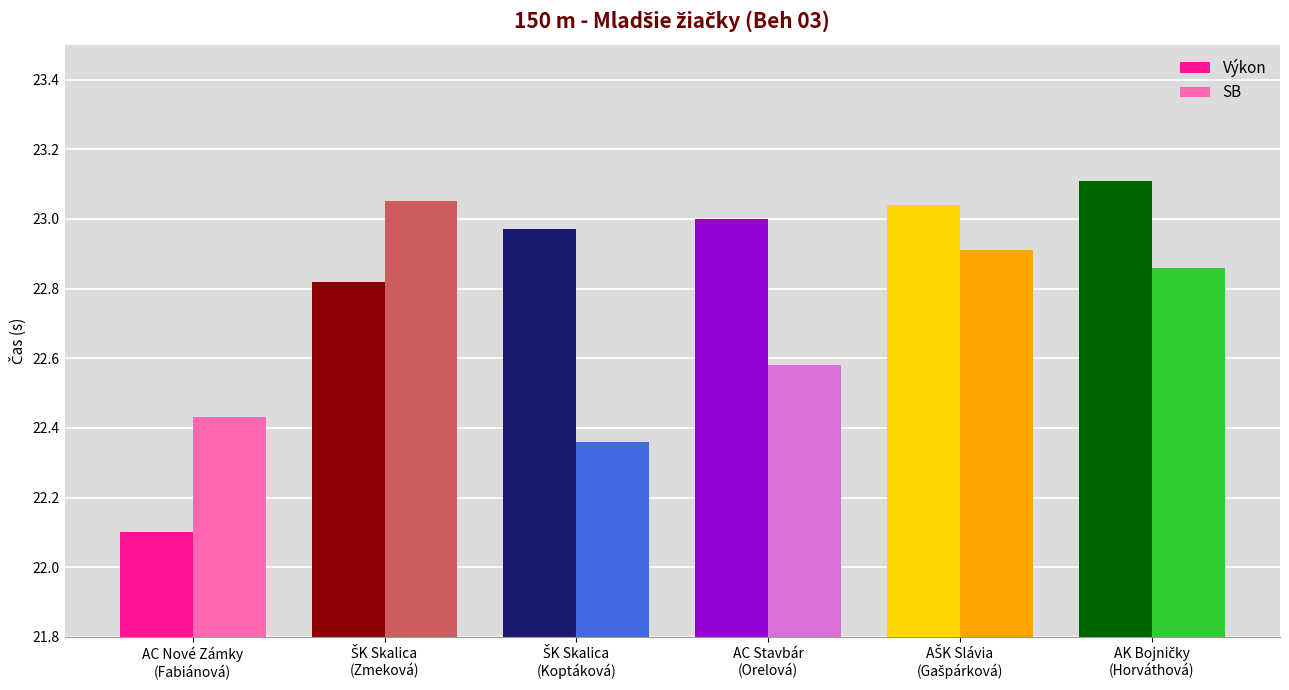

What is the lowest value of the Výkon series?

22.1